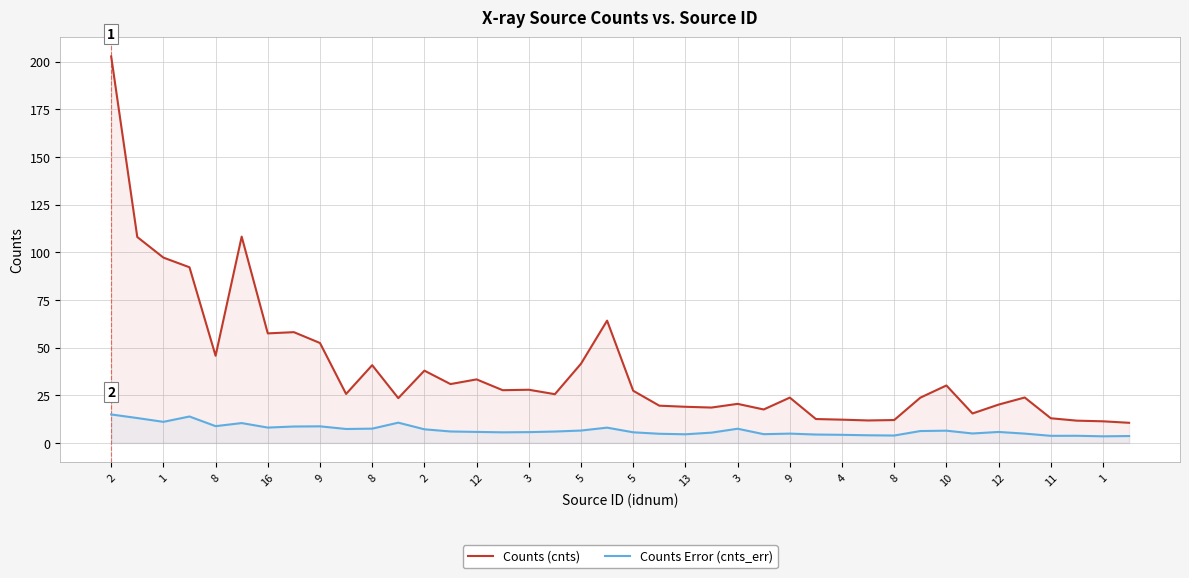

List the series in order of their overall mean, highest first.

Counts (cnts), Counts Error (cnts_err)